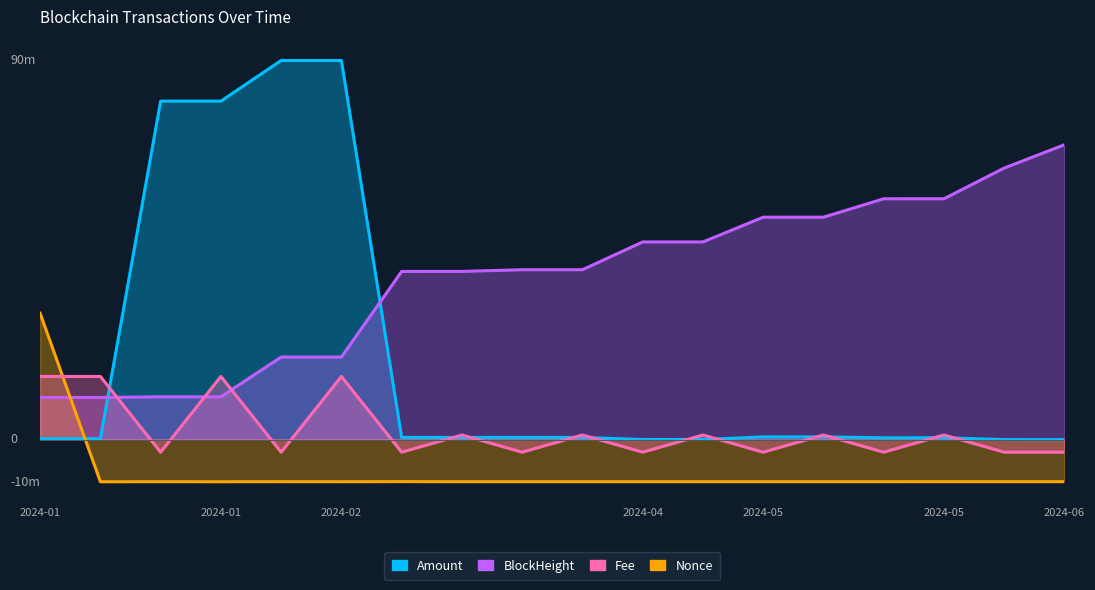

What is the approximate value of BlockHeight at 2024-05?

52.8